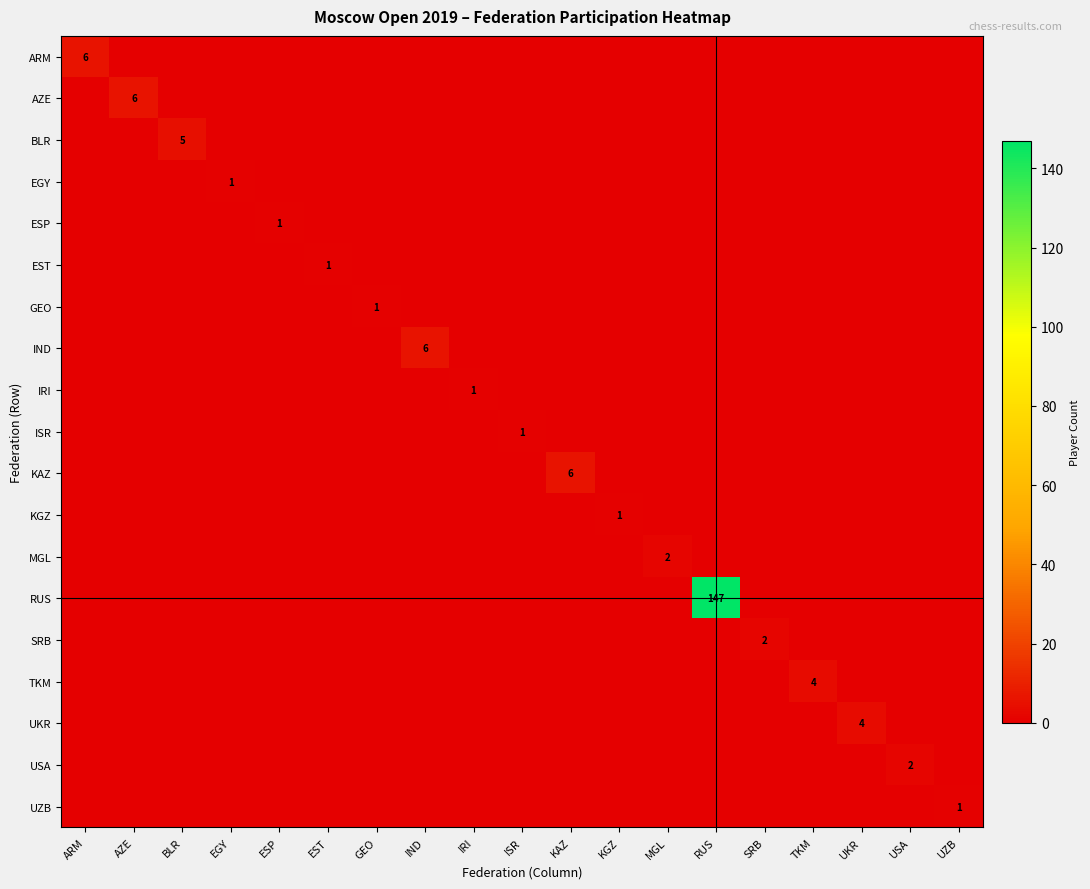

What is the maximum value for EST?

1